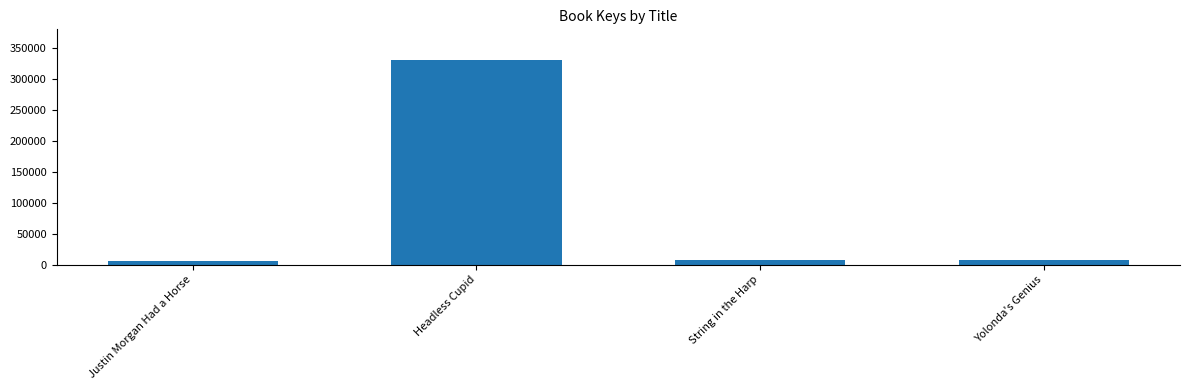

What is the sum of all values?

349254